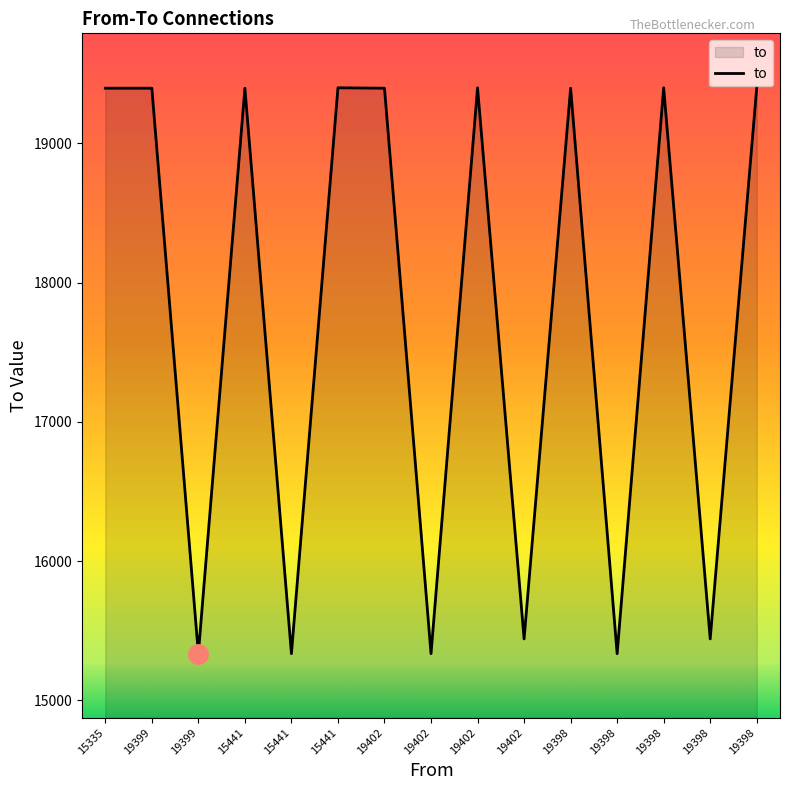

How many lines are shown in the chart?

1